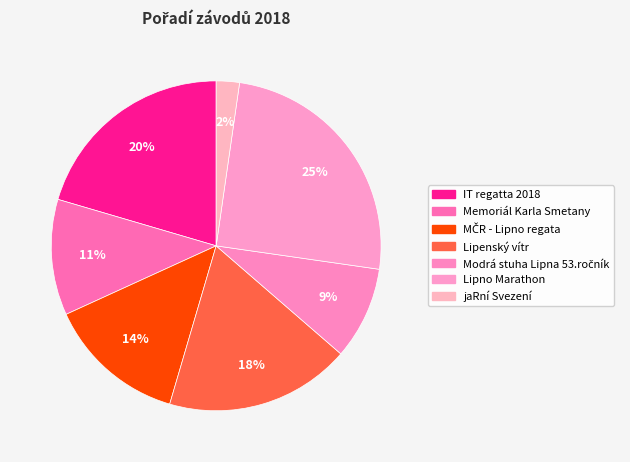

To the nearest percent, what is the average slice percentage?

14%